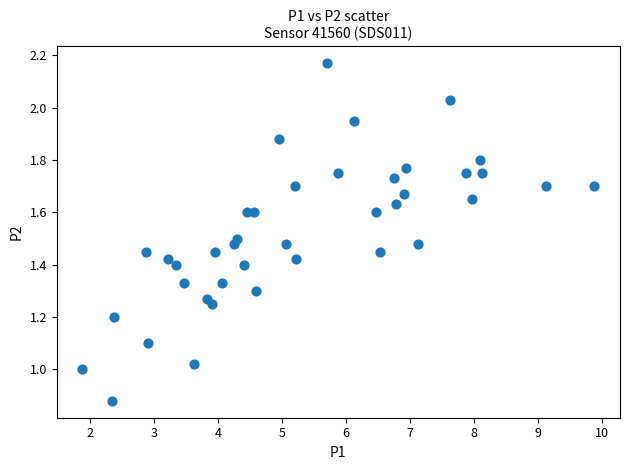

What is the range of X values (max minus min)?

8.0